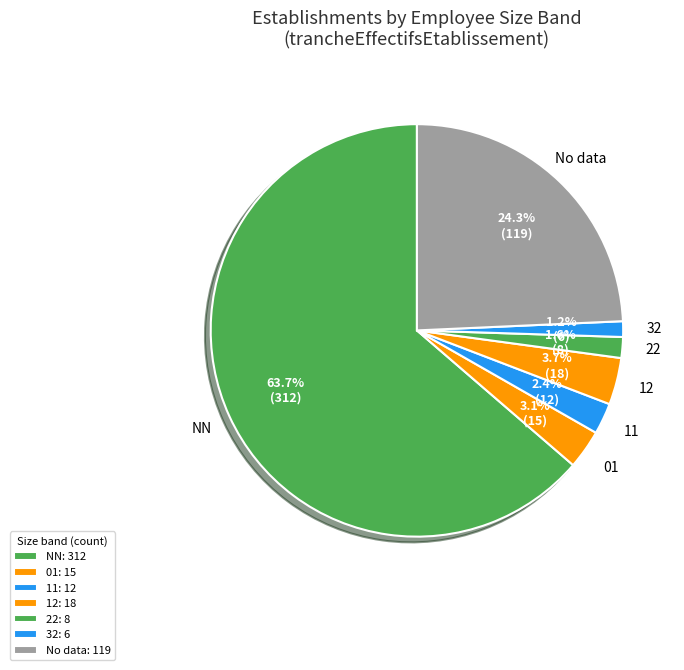

Count the number of slices in the pie.

7